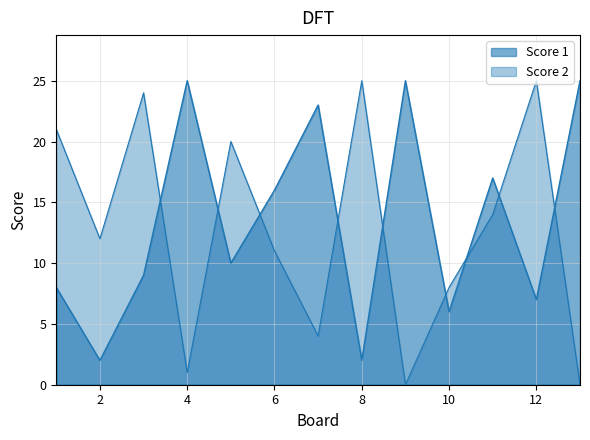

Which series changed the most between 9 and 12?

Score 2